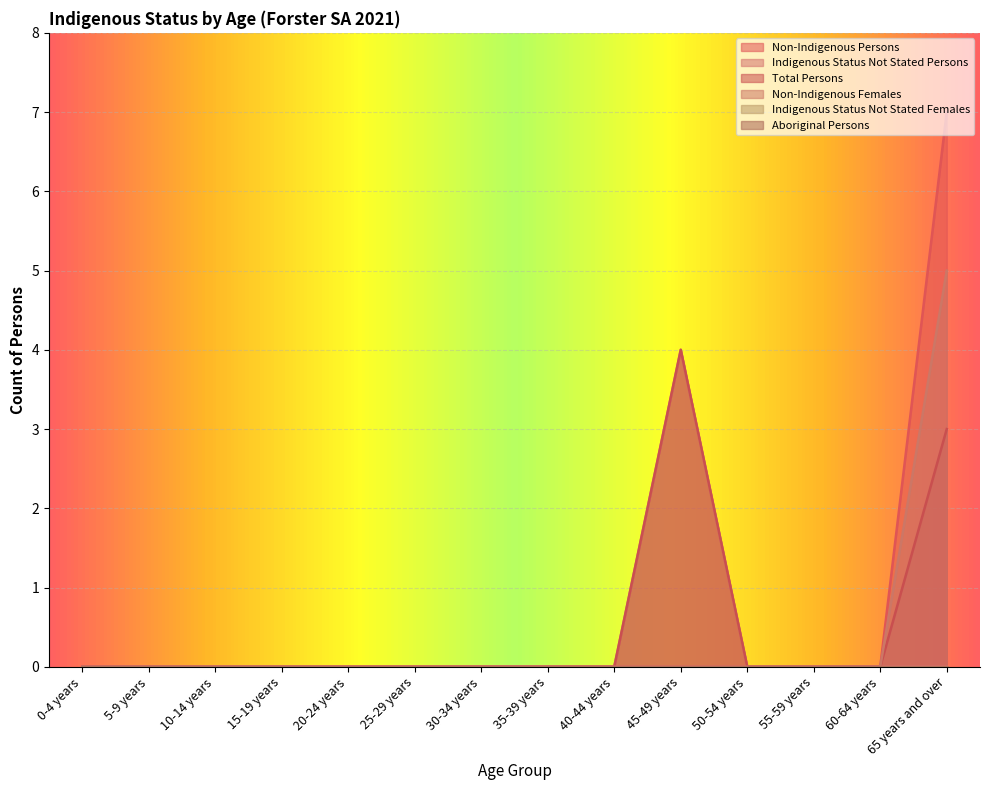

True or false: Non-Indigenous Females has a value of 0 at 45-49 years.

True